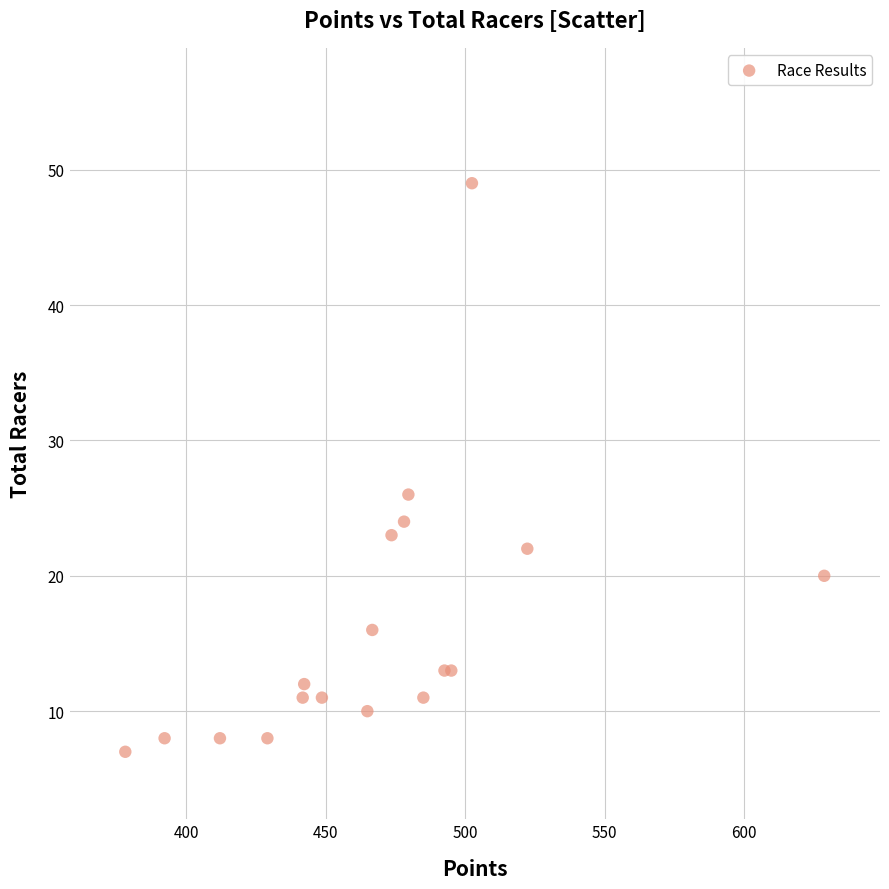

What Y value in the scatter plot is closest to 28?

26